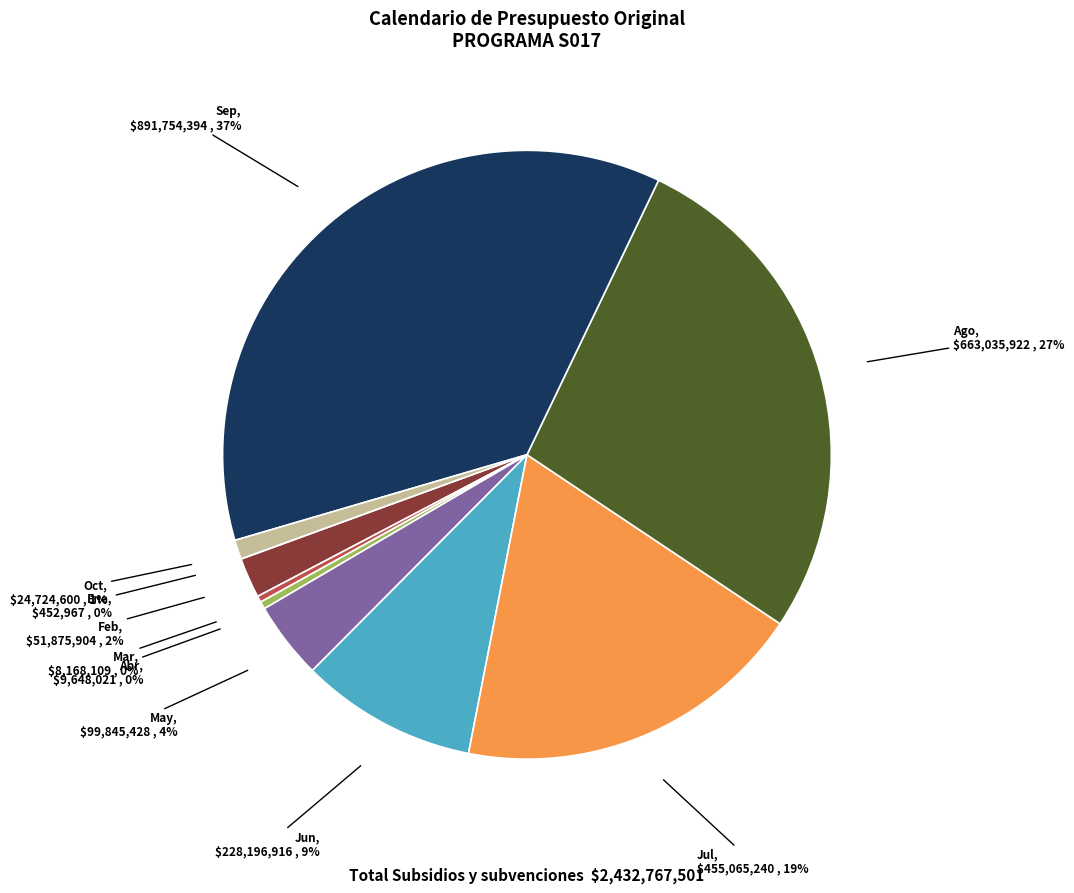

Does any single category account for the majority?

No